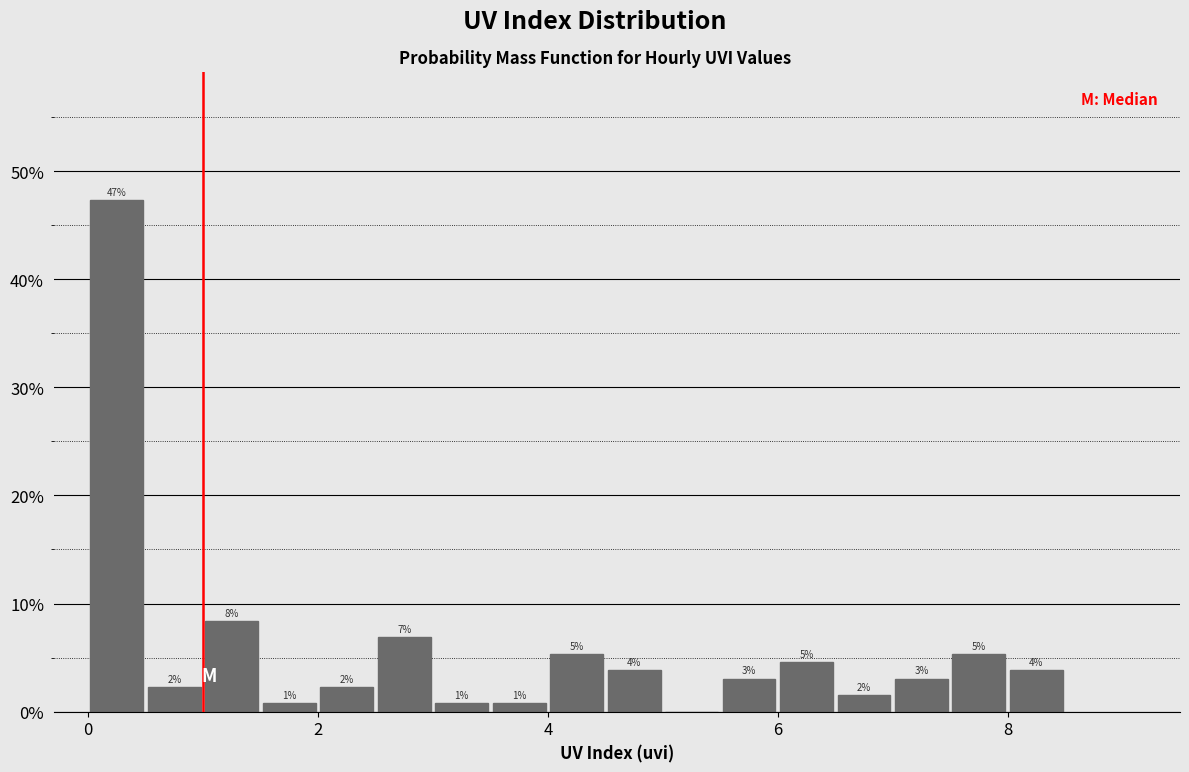

Read against the x-axis, roughly where is the centre of the tallest bar?

0.2